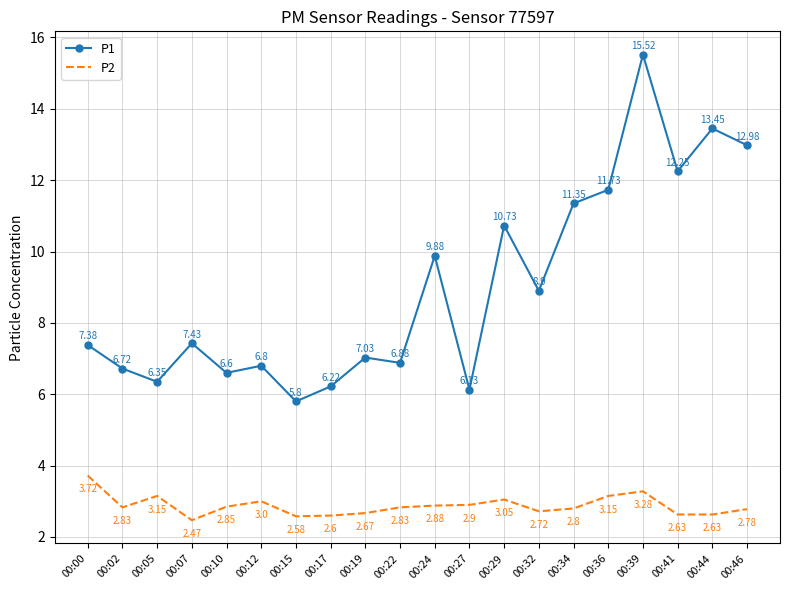

At which category is the sum across all series the highest?

00:39